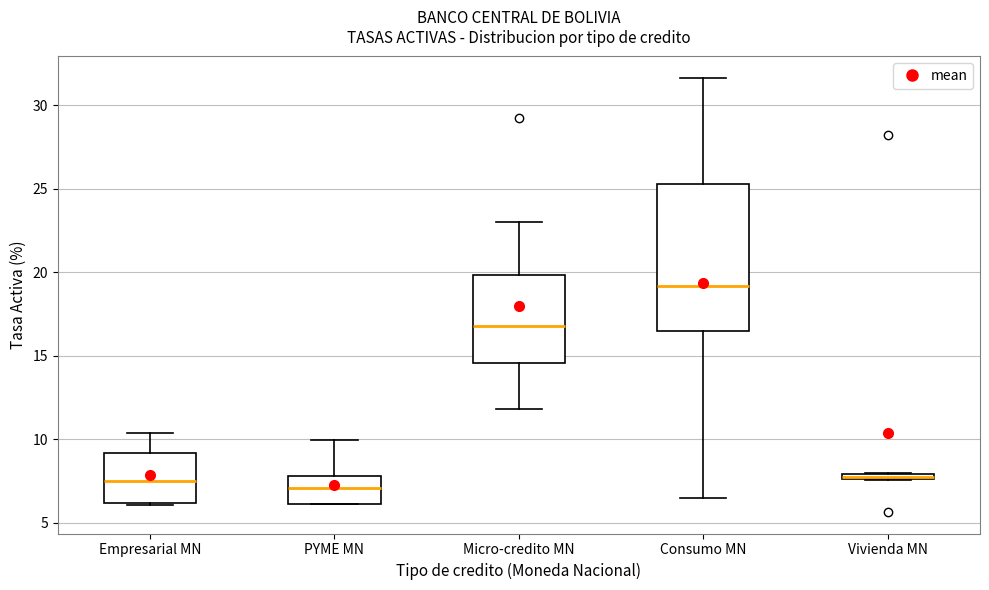

Where does the upper whisker of the box for Consumo MN end on the y-axis? The values are not printed on the chart, so give them approximately, as read against the axis.

31.5